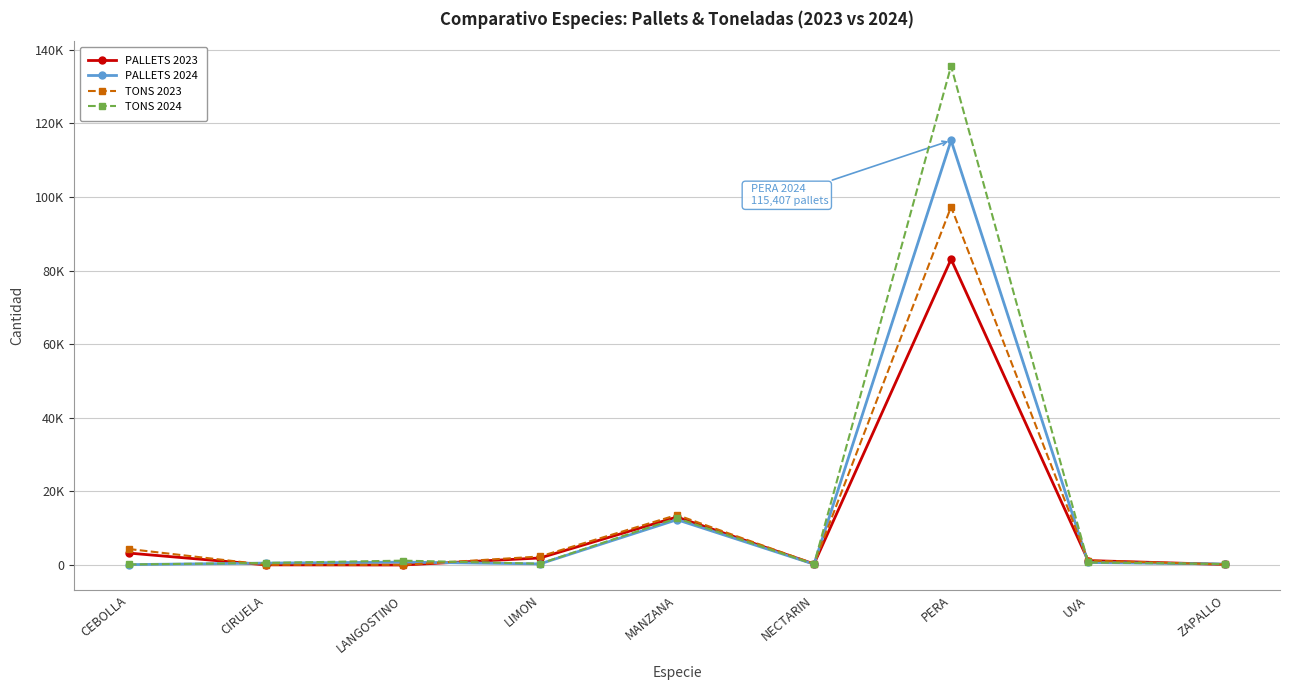

The PALLETS 2023 series shows 76 at NECTARIN. True or false?

False